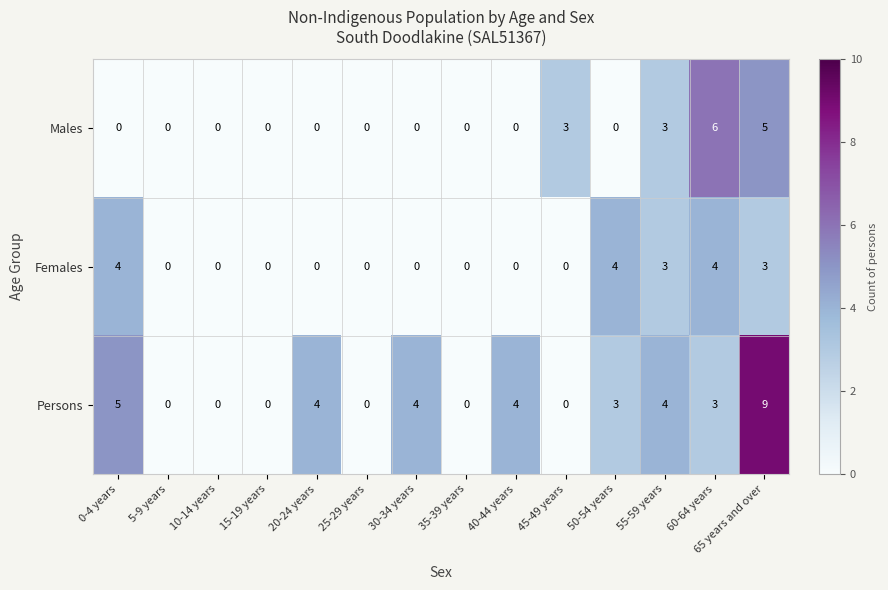

What is the difference between the highest and lowest values at 65 years and over?

6